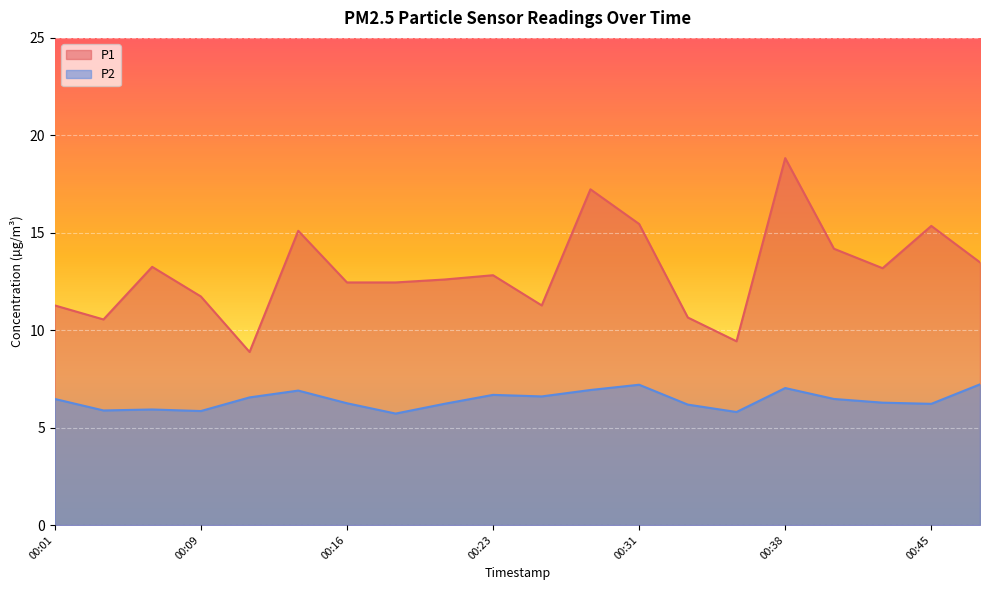

How many interior local peaks does the P1 series have?

6